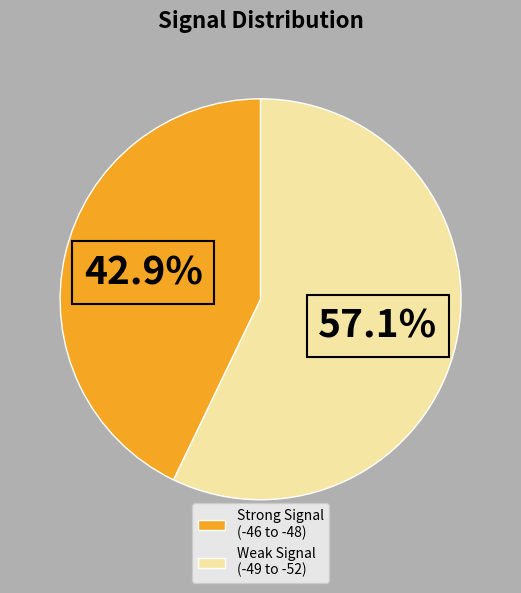

Rank the categories by value from lowest to highest.

Strong Signal (-46 to -48), Weak Signal (-49 to -52)